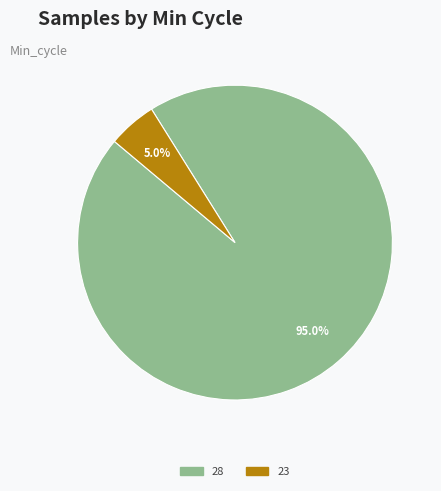

Does any single category account for the majority?

Yes